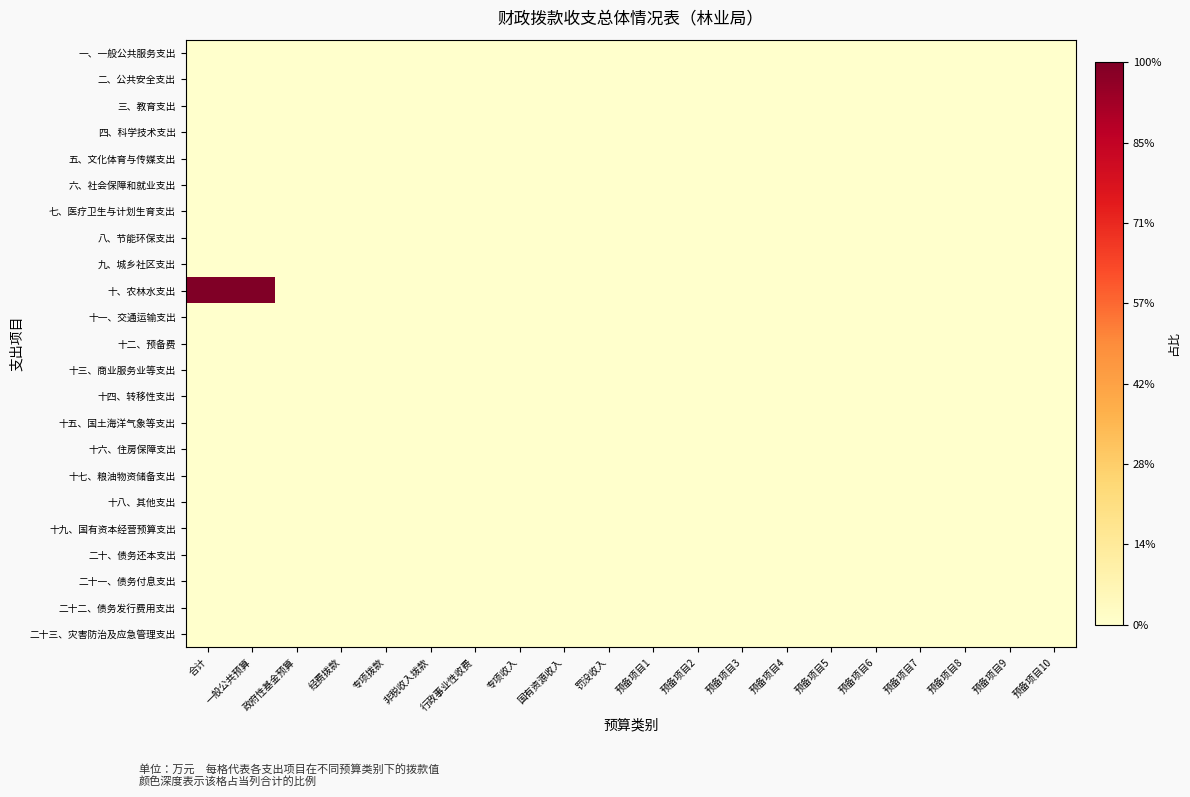

At how many categories does at least one series exceed 0?

2